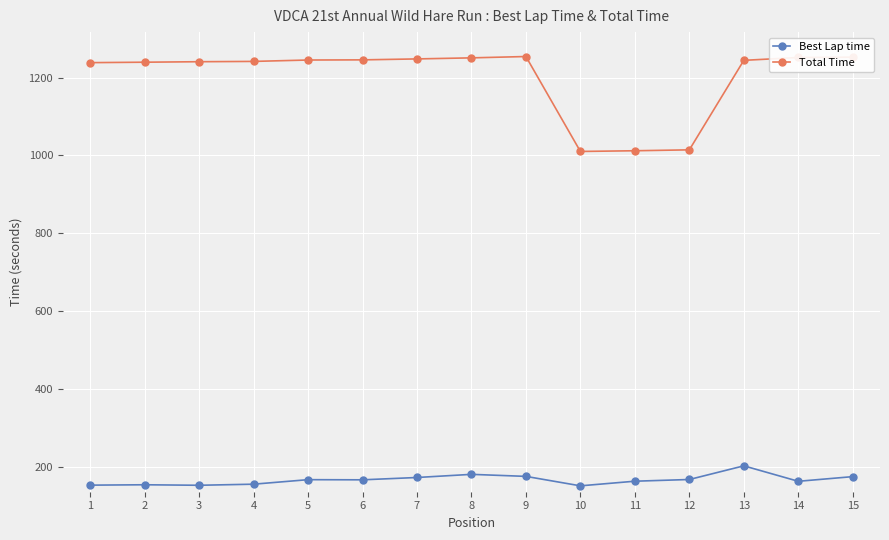

True or false: Total Time has more than 0 points higher than both neighbors.

True